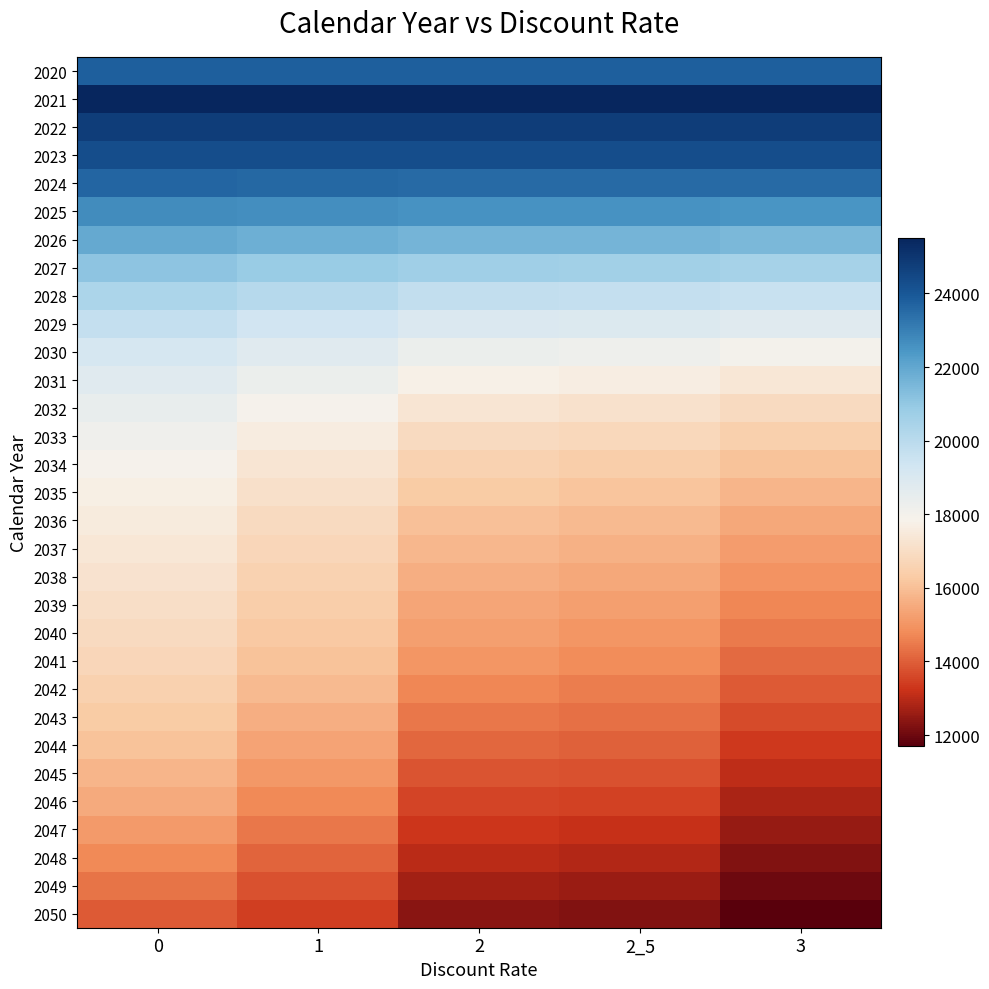

What is the maximum value shown in the chart?

25492.5